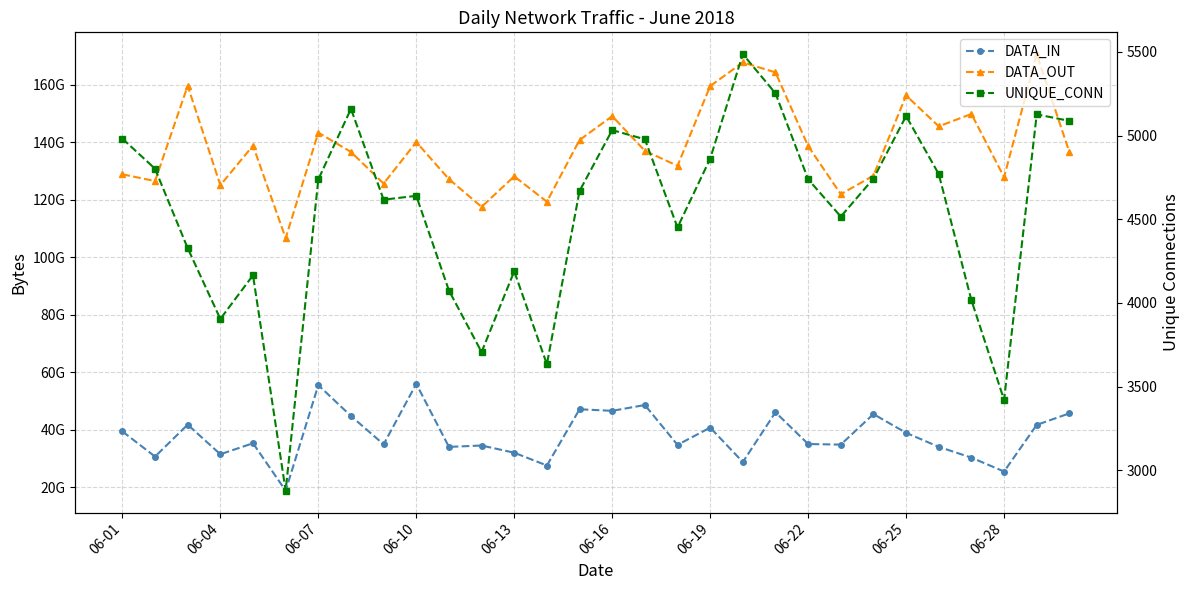

Which series has the widest spread of values?

DATA_OUT